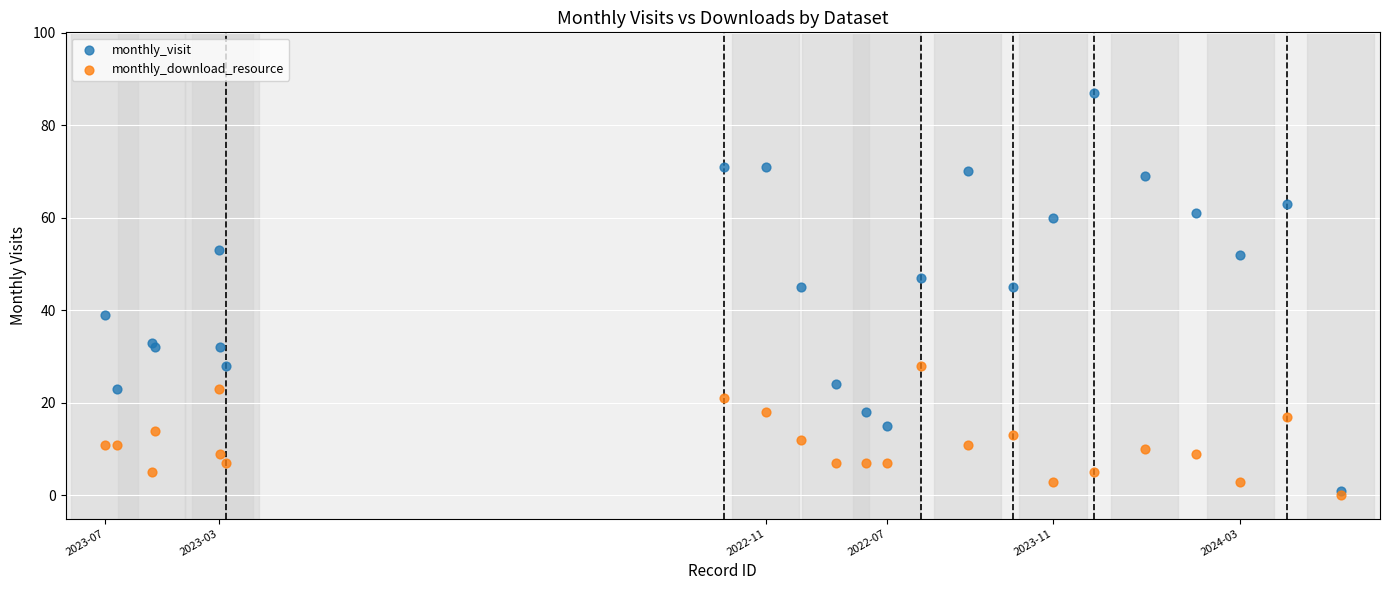

Which series has the largest Y range (max minus min)?

monthly_visit